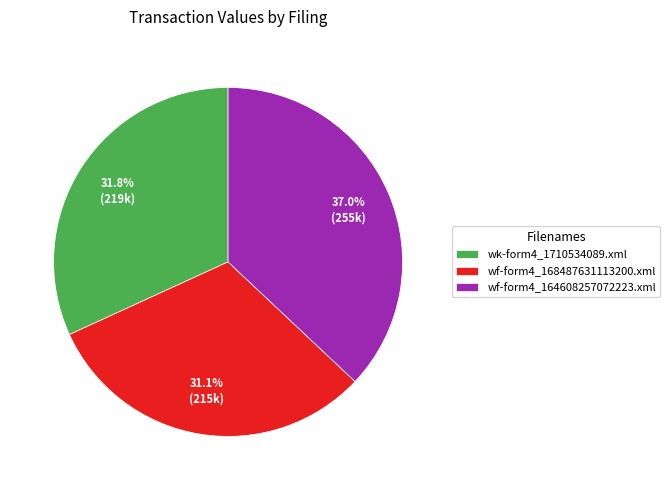

What is the ratio of the value at wk-form4_1710534089.xml to the value at wf-form4_168487631113200.xml?

1.0